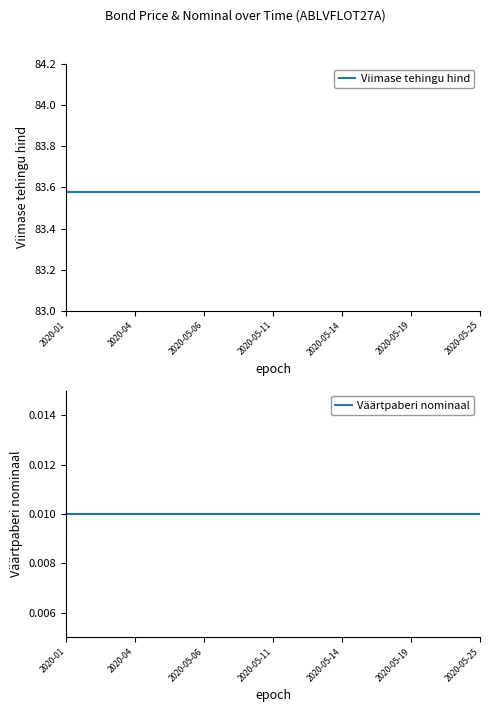

List the series in order of their overall mean, lowest first.

Väärtpaberi nominaal, Viimase tehingu hind